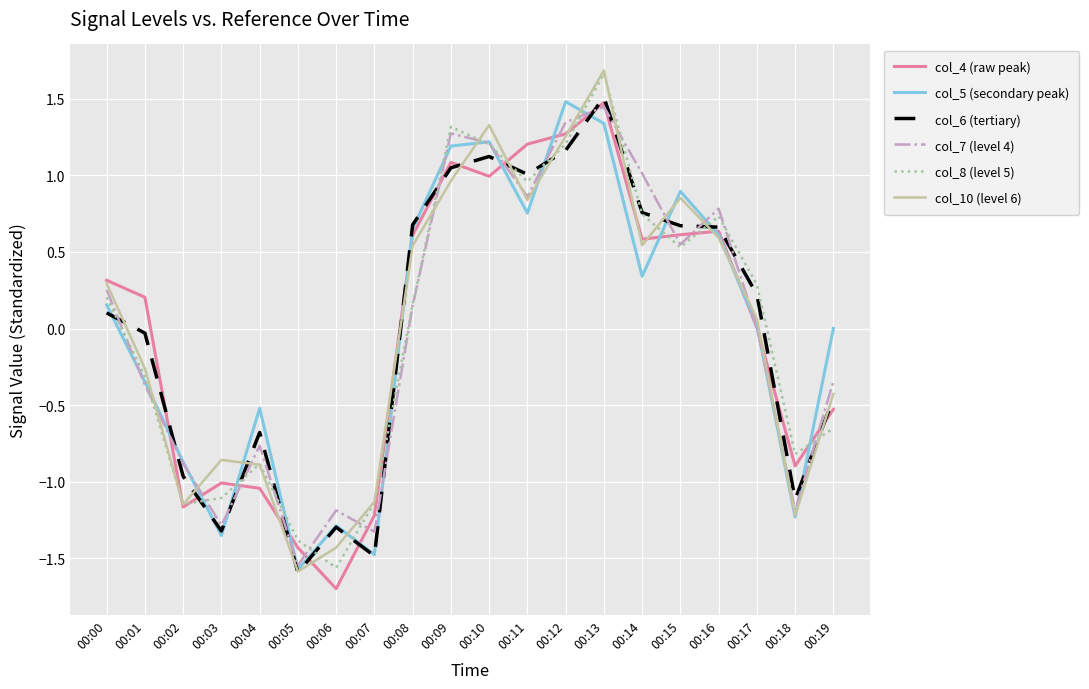

What is the difference between the maximum and minimum values in the col_7 (level 4) series?

3.0